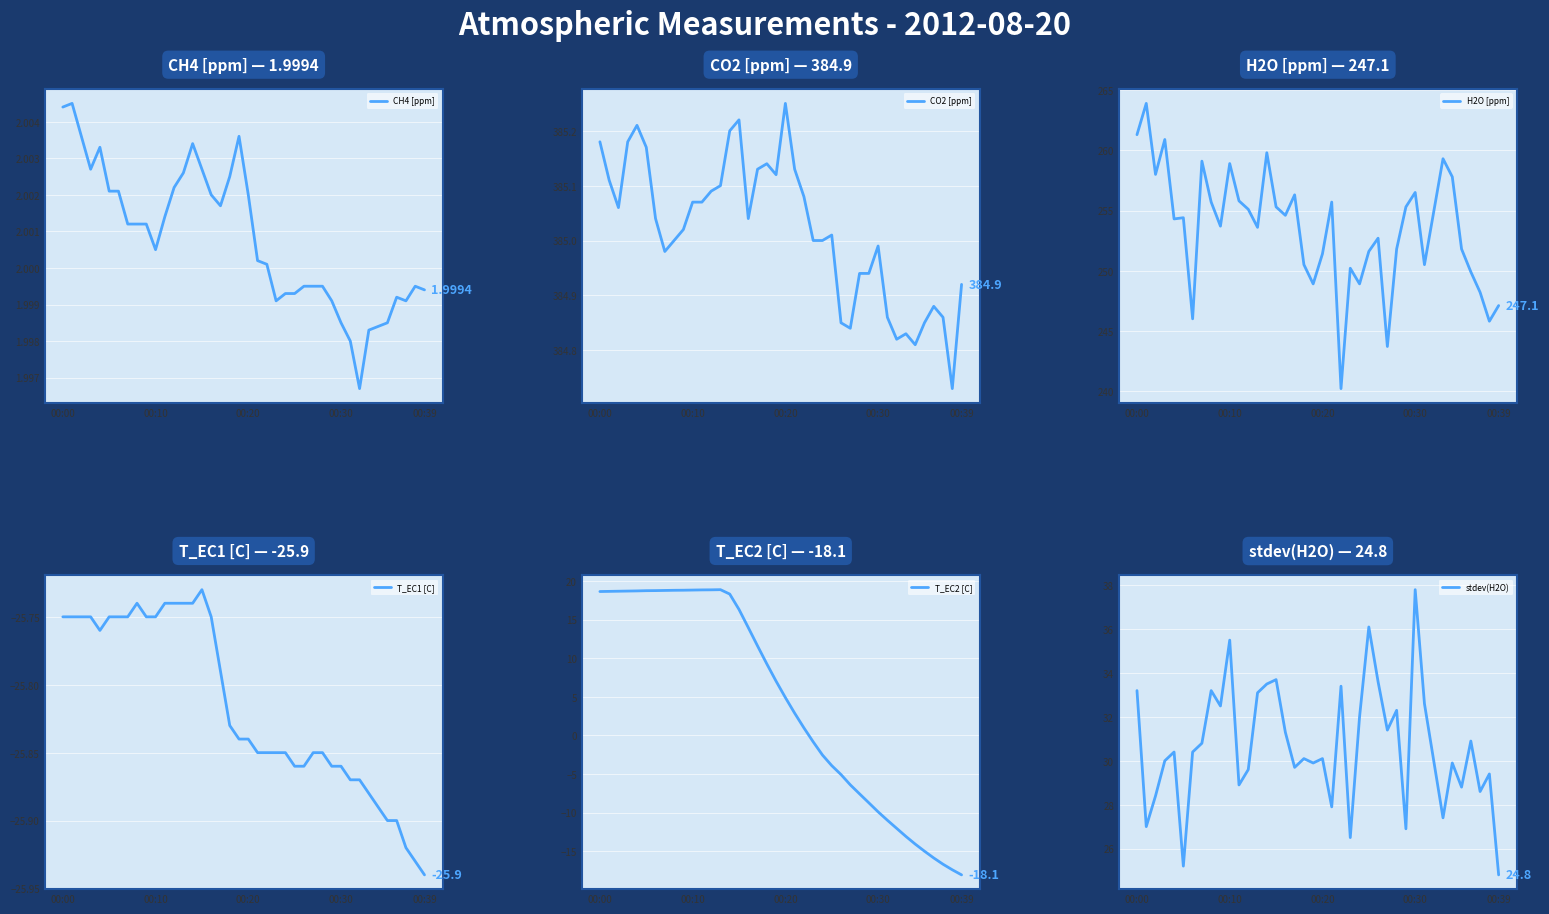

At which label does T_EC1 [C] reach its peak?

15